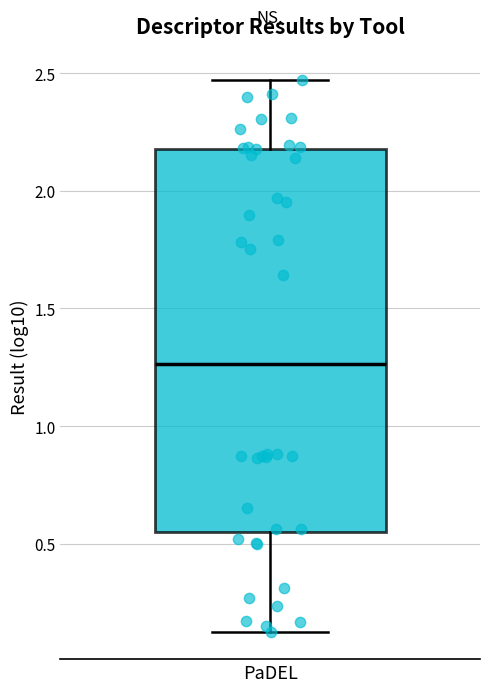

Transcribe this box plot: give where the median line is, the range the box spans, and where the two whiskers end, as read against the y-axis. The values are not printed on the chart, so give them approximately, as read against the axis.

median 1.25, box 0.55 to 2.20, whiskers 0.15 to 2.45